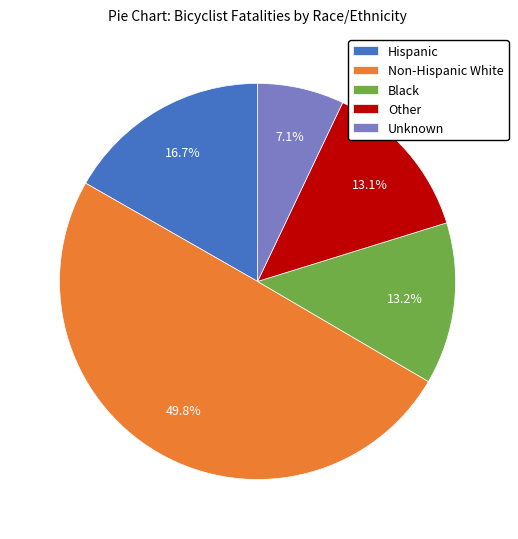

To the nearest percent, what percentage of the pie is Unknown?

7%